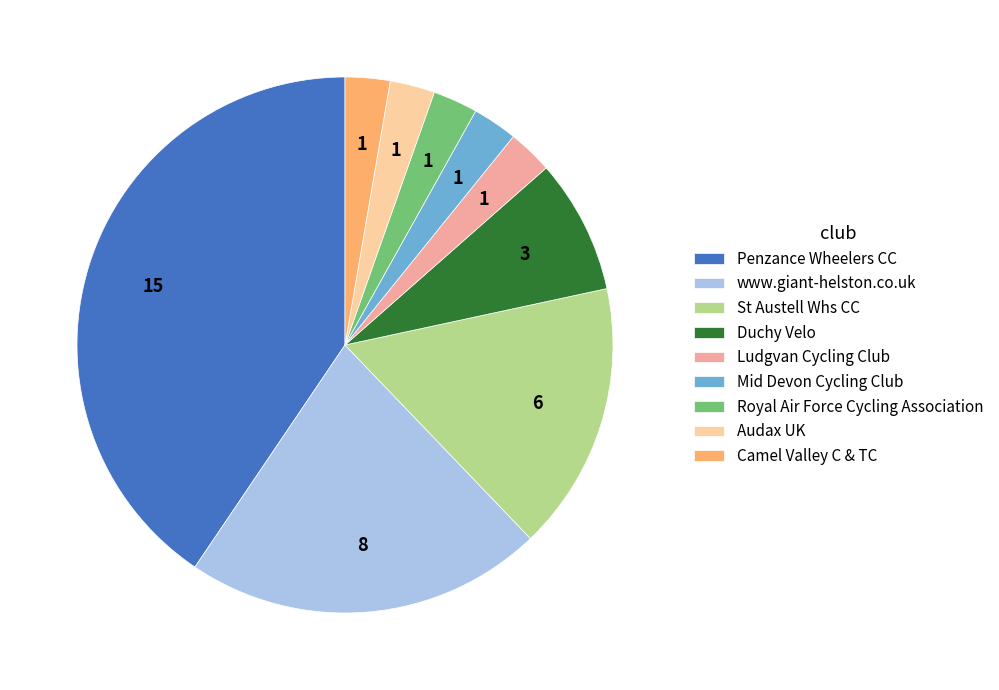

Is the sum of Penzance Wheelers CC and Royal Air Force Cycling Association greater than half?

No